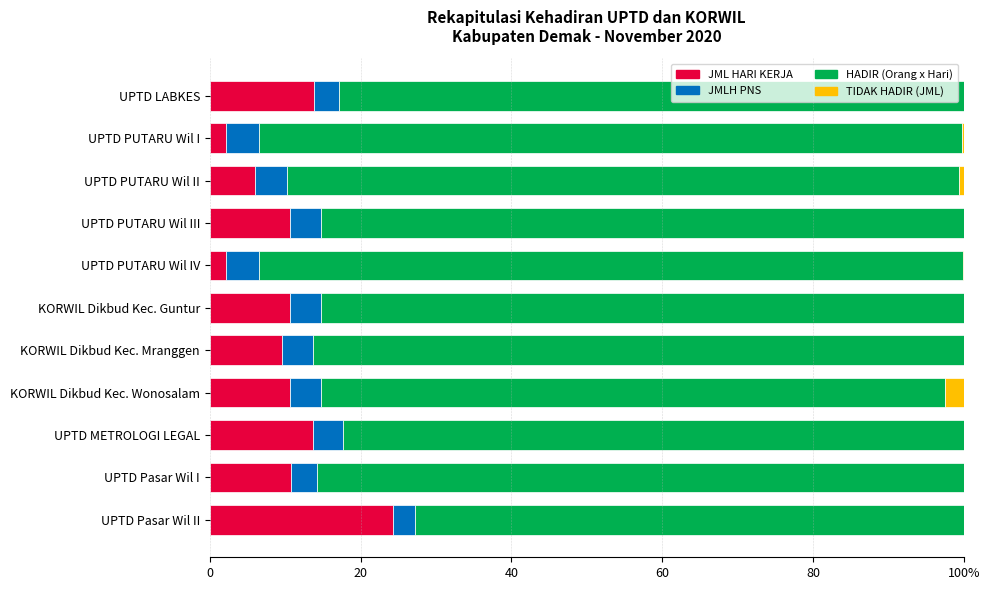

Which series has the widest spread of values?

JML HARI KERJA